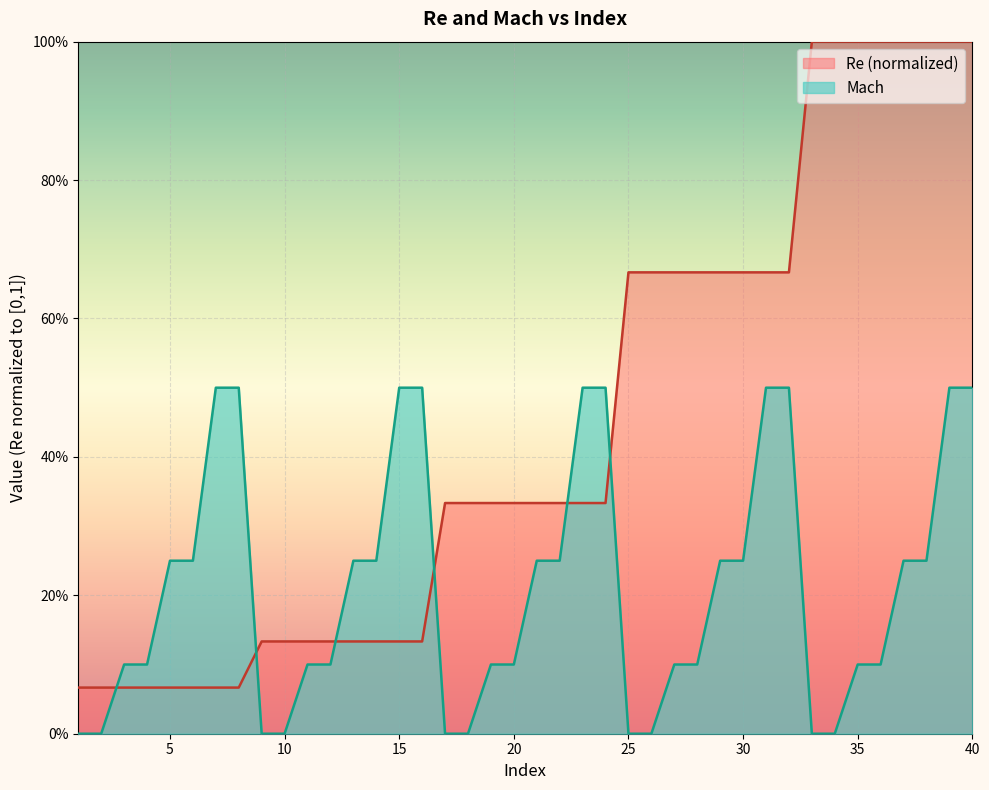

What are all the series names shown in the legend?

Re (normalized), Mach